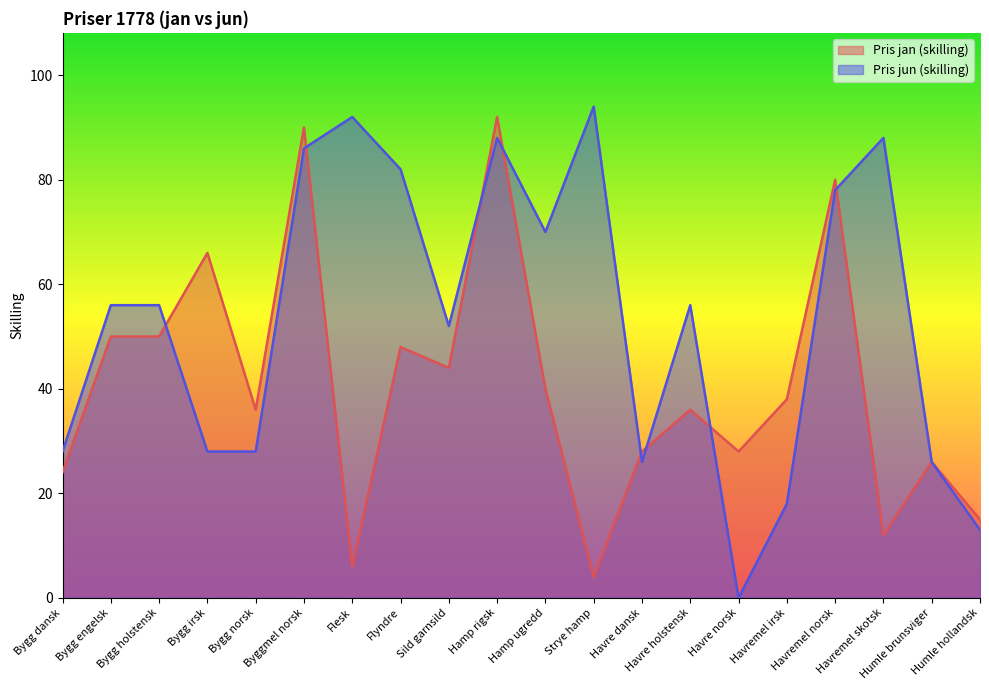

The value of Pris jun (skilling) at Bygg irsk is 28. True or false?

True